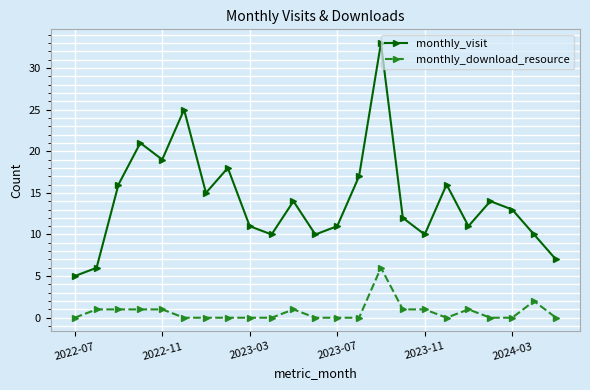

Which series has the widest spread of values?

monthly_visit